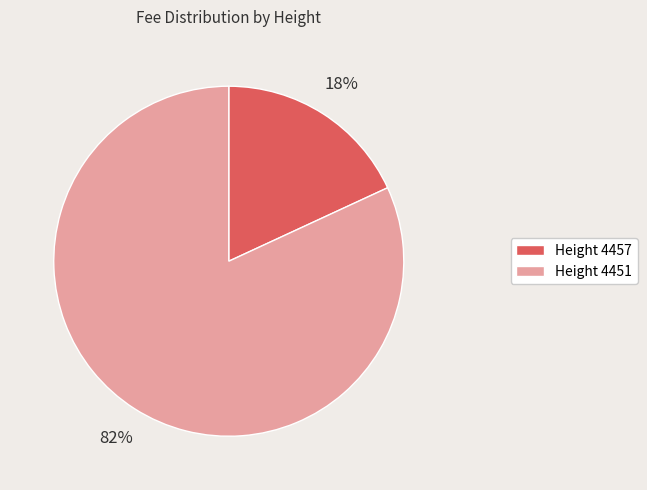

Is it true that Height 4451 is 72% of the pie?

False